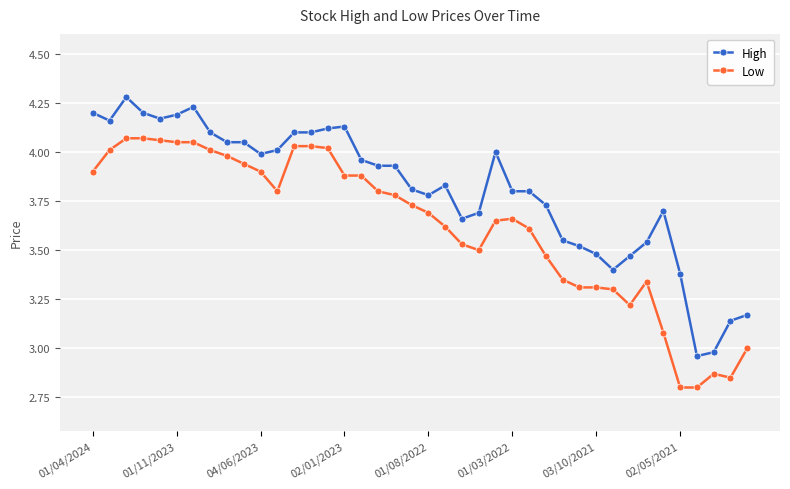

Which series has the largest total across all categories?

High